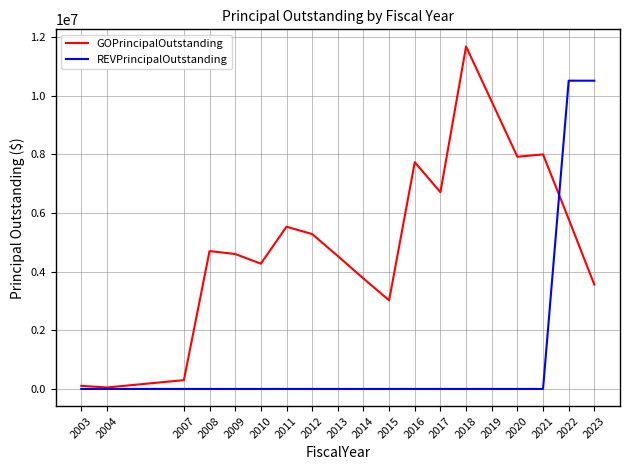

Reading left to right, extract all data points from this chart.

GOPrincipalOutstanding: 105000	50000	300000	4700000	4600000	4270000	5530000	5280000	4530000	3765000	3020000	7730000	6705000	11675000	9795000	7915000	7995000	5790000	3555000
REVPrincipalOutstanding: 0	0	0	0	0	0	0	0	0	0	0	0	0	0	0	0	0	10508000	10508000